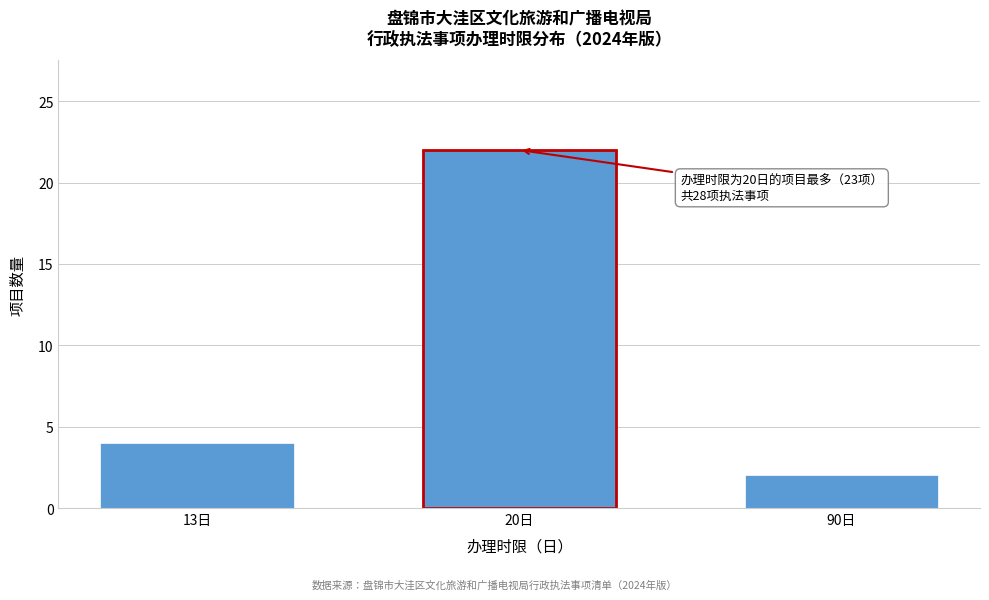

Reading left to right, extract all data points from this chart.

4	22	2